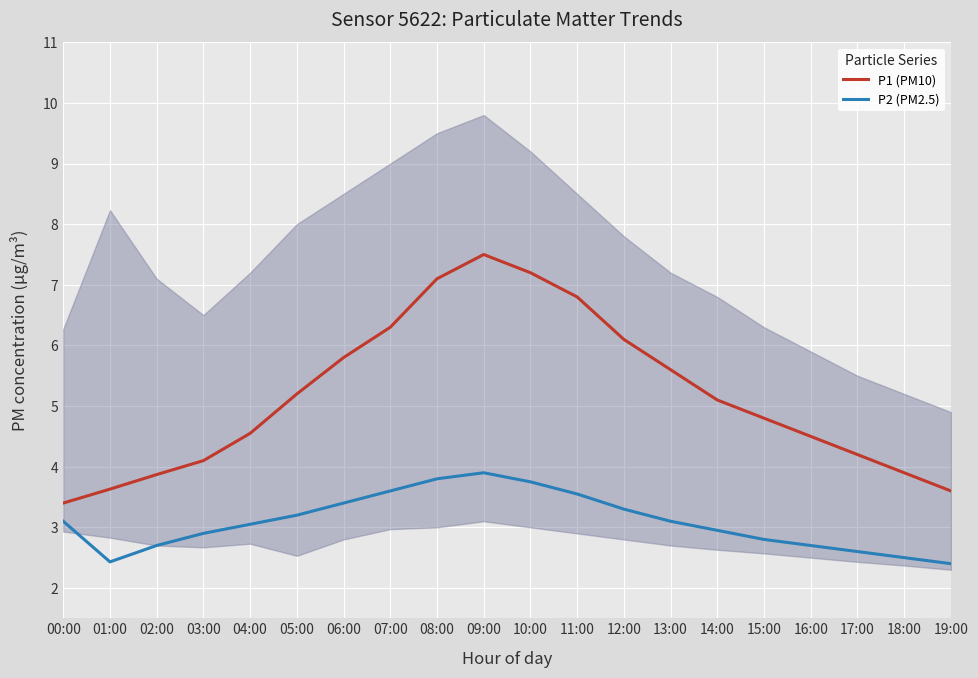

What is the difference between the second highest and minimum values in the P1 (PM10) series?

3.8